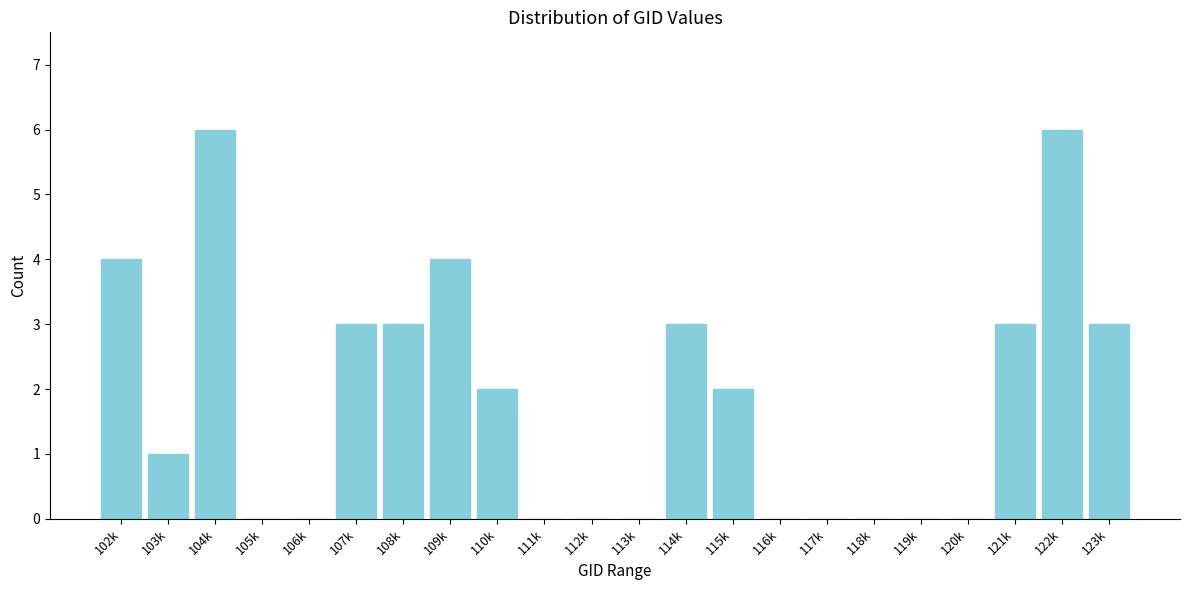

Reading left to right, transcribe all the data shown in this chart.

102k=4	103k=1	104k=6	105k=0	106k=0	107k=3	108k=3	109k=4	110k=2	111k=0	112k=0	113k=0	114k=3	115k=2	116k=0	117k=0	118k=0	119k=0	120k=0	121k=3	122k=6	123k=3